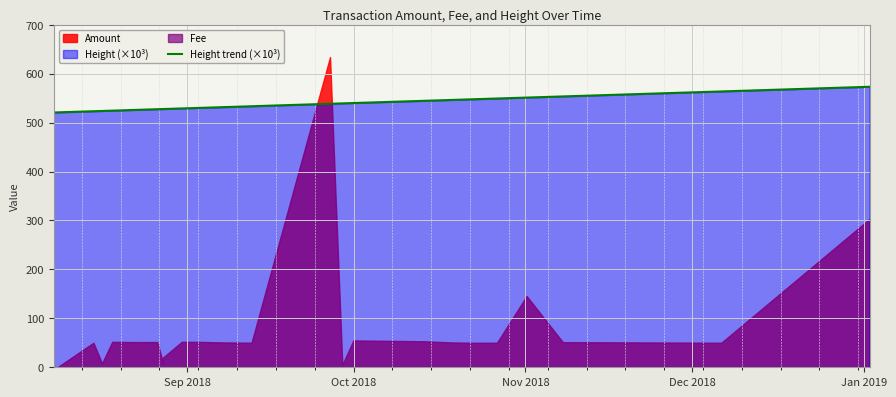

What is the highest value of the Height trend (×10³) series?

573.3